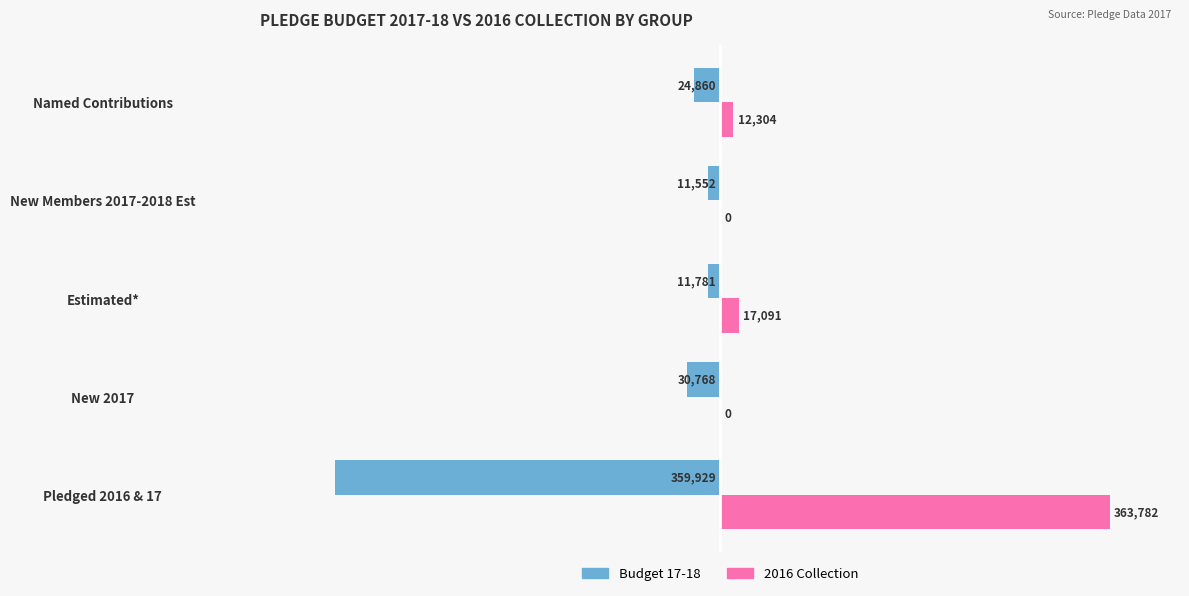

Which label corresponds to the largest value in the chart?

Pledged 2016 & 17